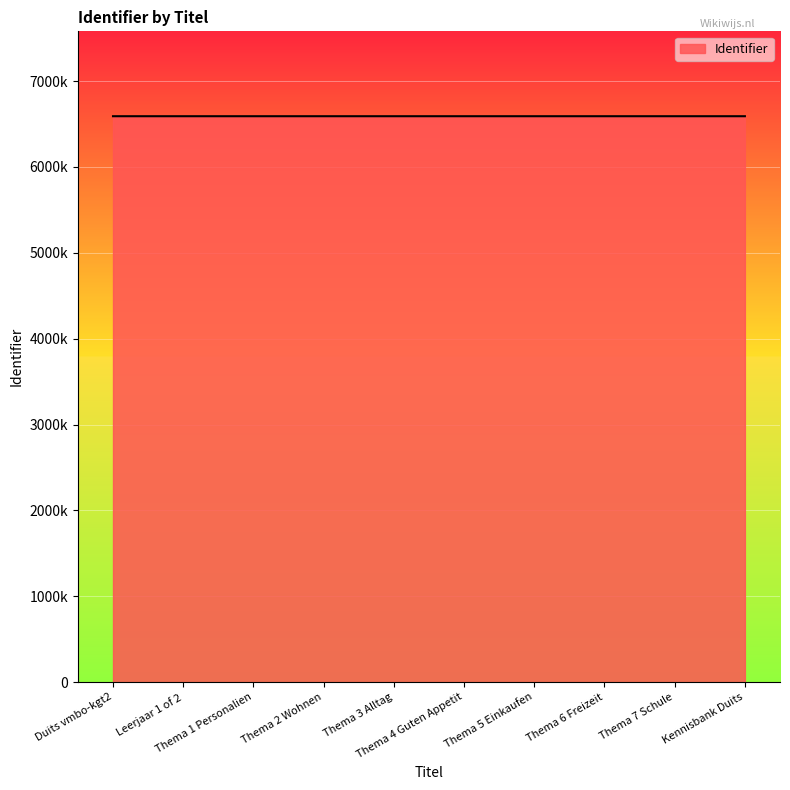

What is the sum of the values at Duits vmbo-kgt2 and Thema 7 Schule?

13180735